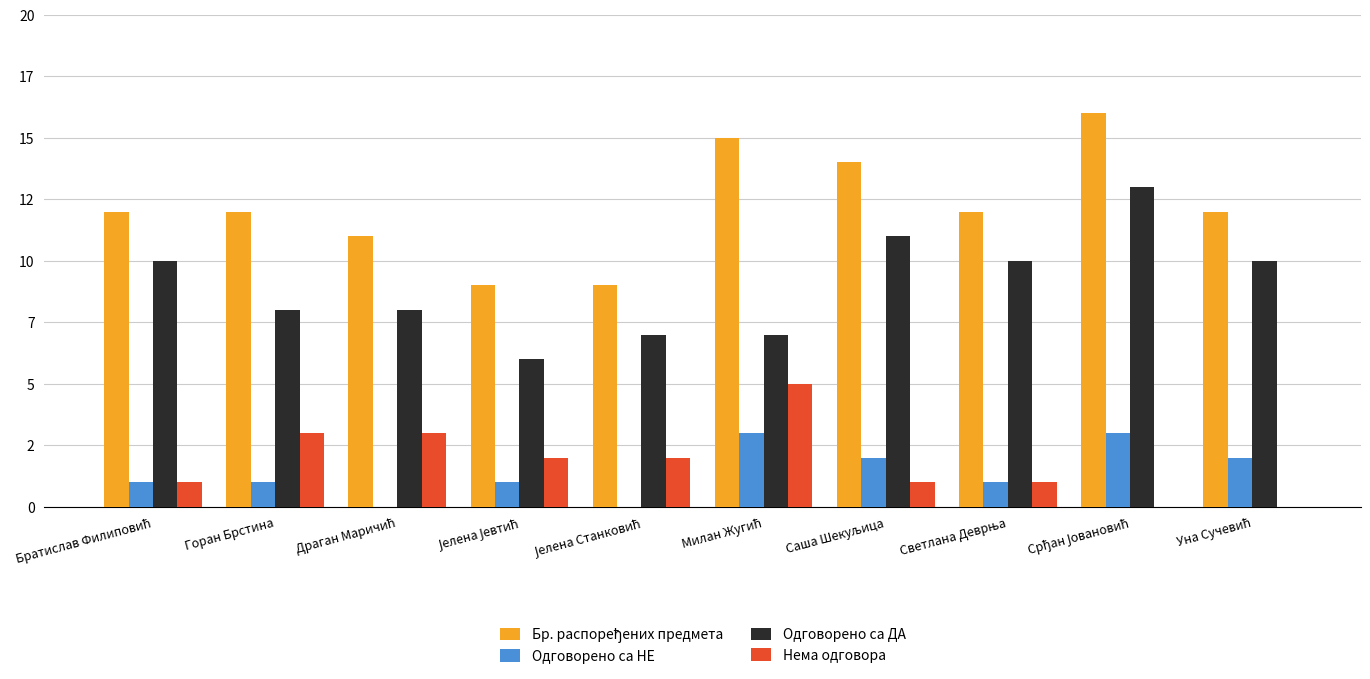

Are the bars horizontal?

No